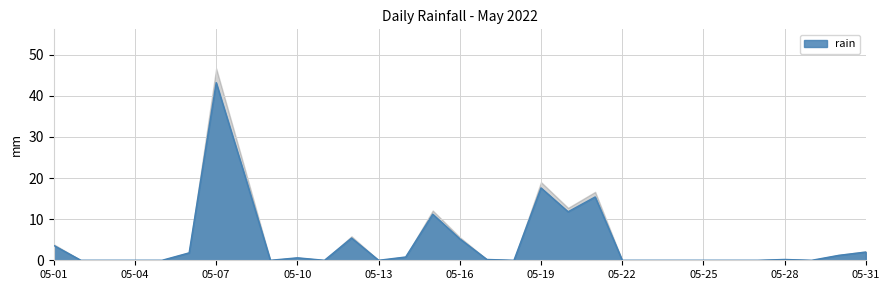

Reading left to right, extract all data points from this chart.

3.6	0.0	0.0	0.0	0.0	1.8	43.2	21.8	0.0	0.6	0.0	5.4	0.0	0.8	11.2	5.2	0.2	0.0	17.6	11.8	15.4	0.0	0.0	0.0	0.0	0.0	0.0	0.2	0.0	1.2	2.0